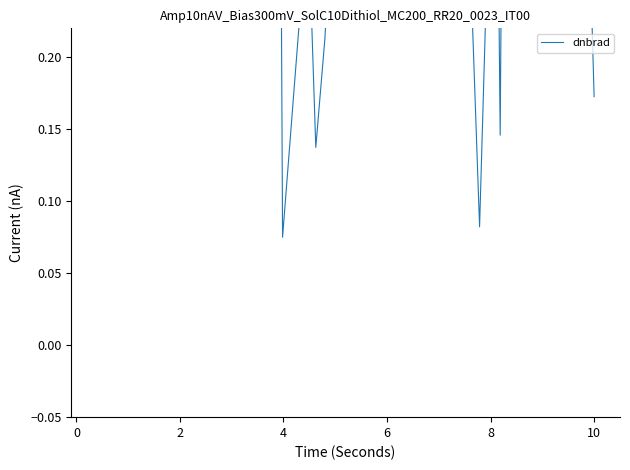

True or false: the data shows 0.4 at 8.

True